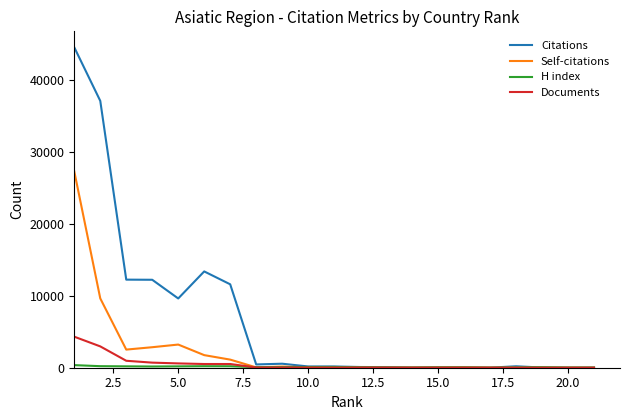

What is the difference between the maximum and minimum values in the Self-citations series?

27285